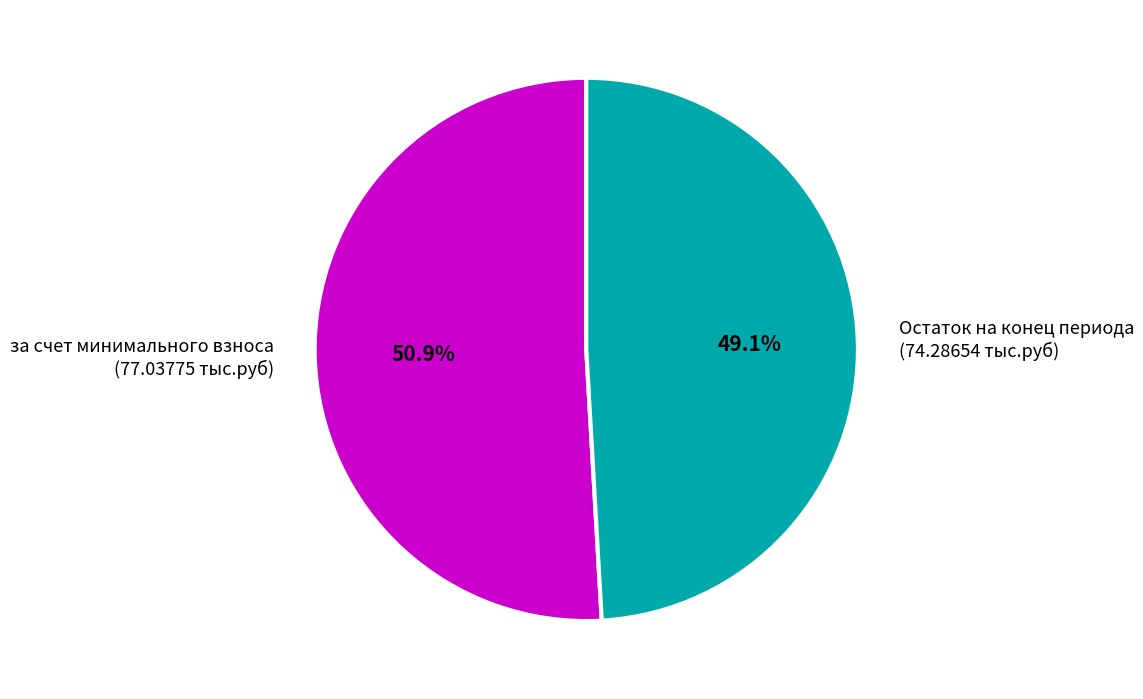

What percentage is NOT represented by Остаток на конец периода (74.28654 тыс.руб)?

50.9%